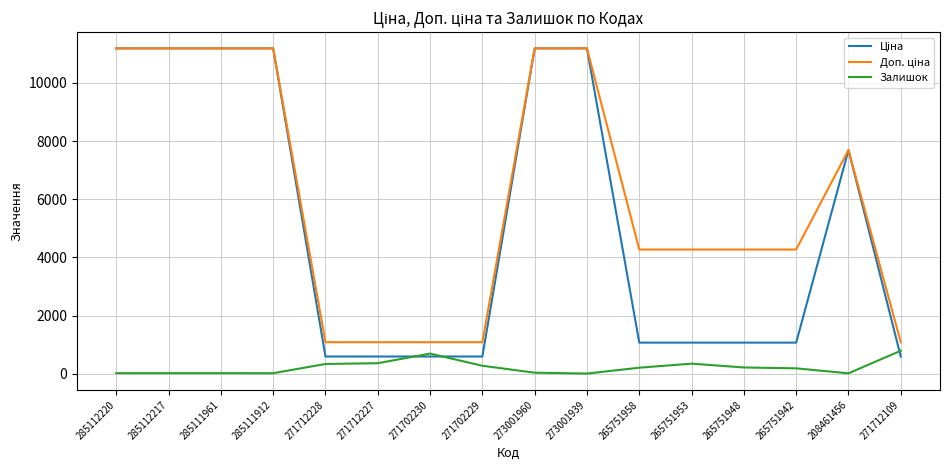

True or false: Залишок has a value of 17.0 at 285112220.

True